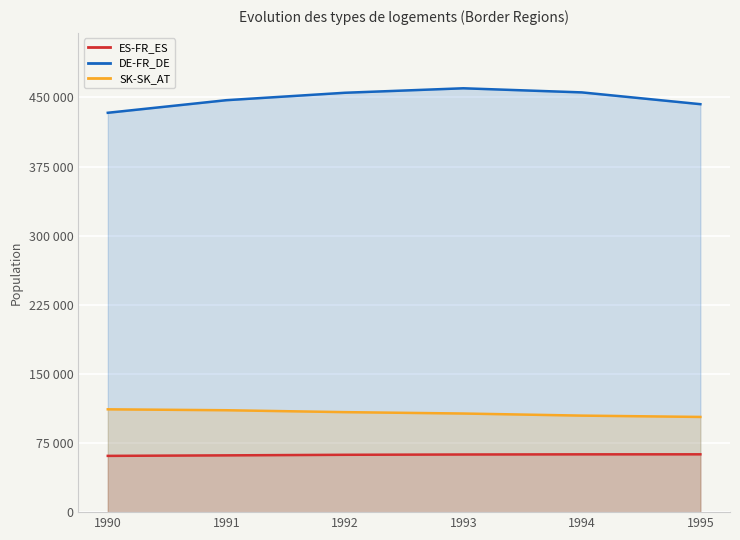

Rank the series by their maximum value, from highest to lowest.

DE-FR_DE, SK-SK_AT, ES-FR_ES